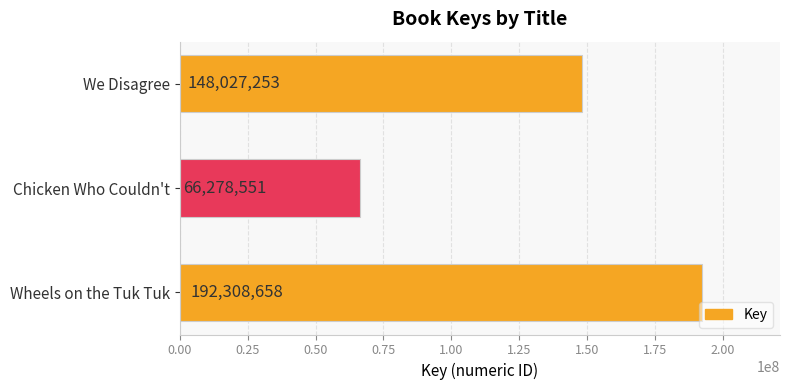

Where is the data nearest to the value 129293604?

We Disagree